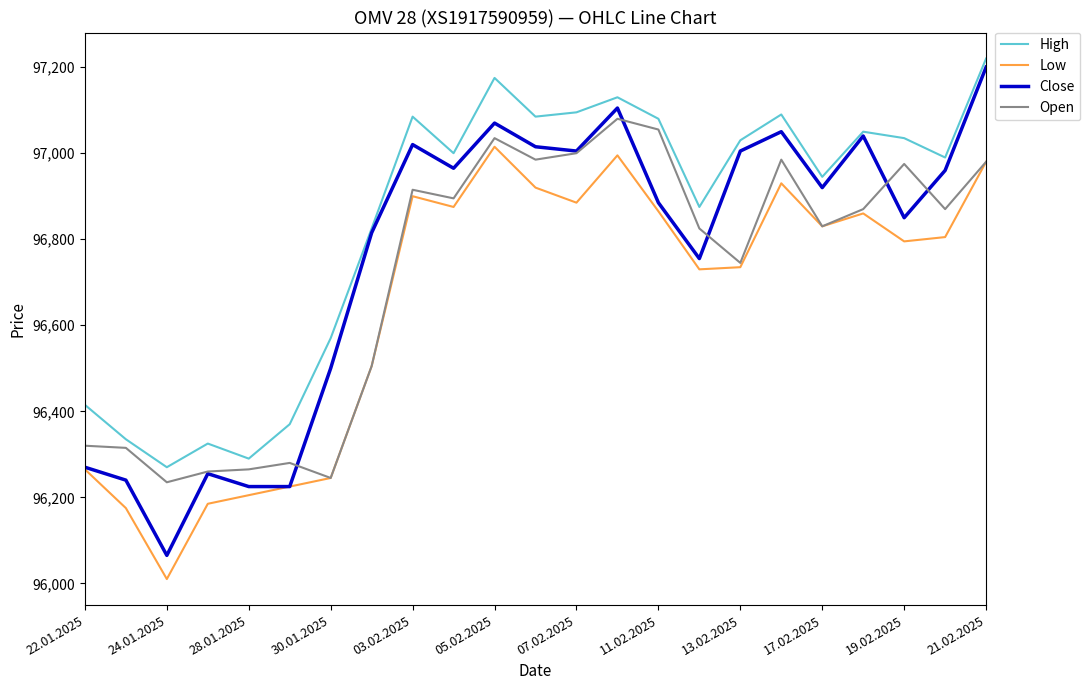

List the series in order of their peak value, highest first.

High, Close, Open, Low